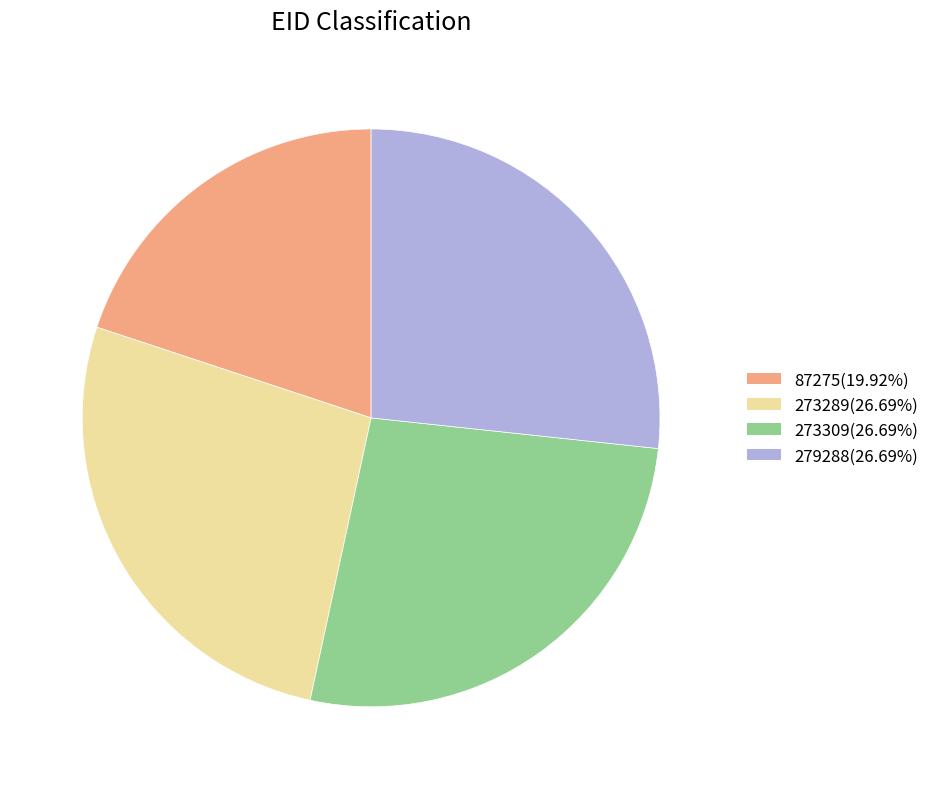

Is 273309 the majority of the pie?

No